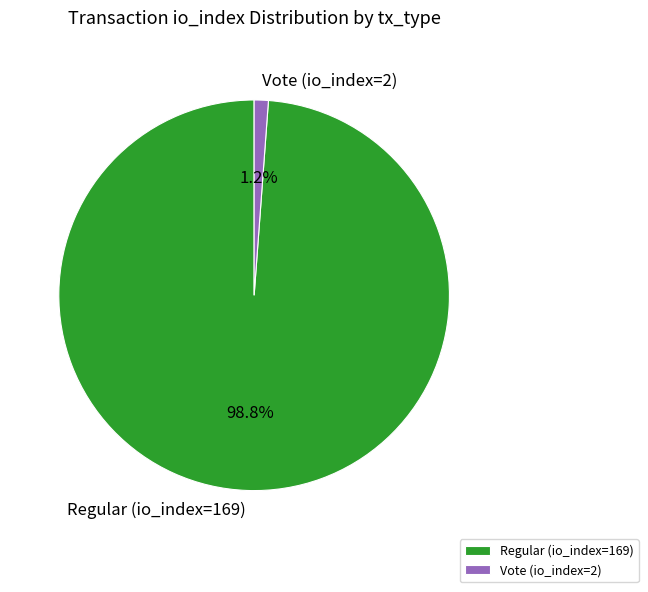

Rank the categories by value from lowest to highest.

Vote (io_index=2), Regular (io_index=169)